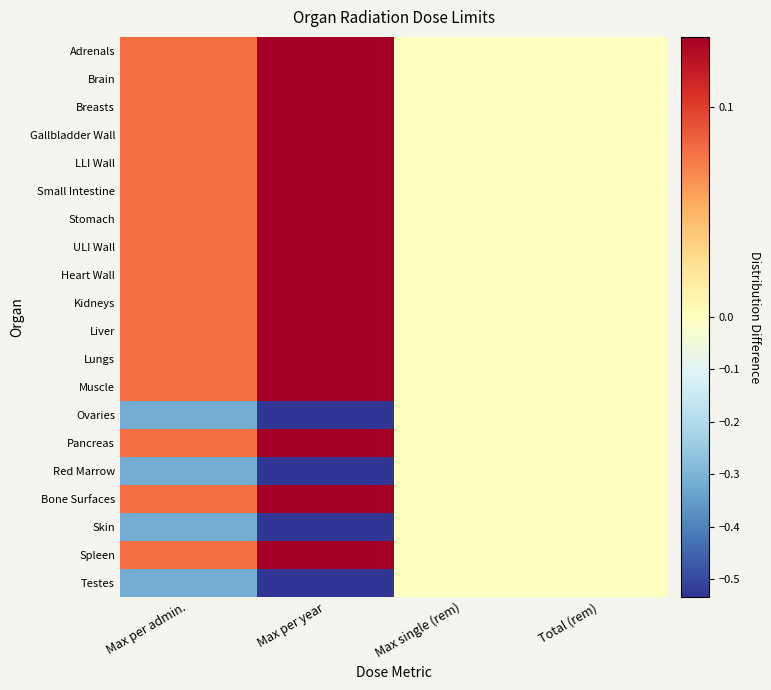

Rank the series at Max per admin. from highest to lowest value.

Adrenals, Brain, Breasts, Gallbladder Wall, LLI Wall, Small Intestine, Stomach, ULI Wall, Heart Wall, Kidneys, Liver, Lungs, Muscle, Pancreas, Bone Surfaces, Spleen, Ovaries, Red Marrow, Skin, Testes